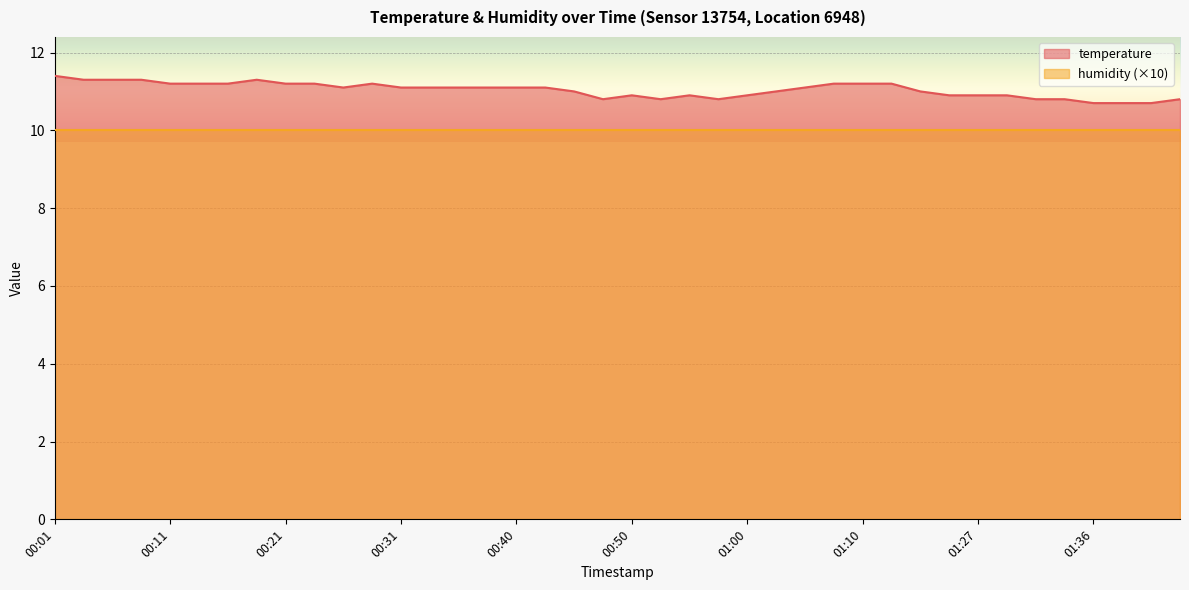

Where is the data nearest to the value 11?

00:45